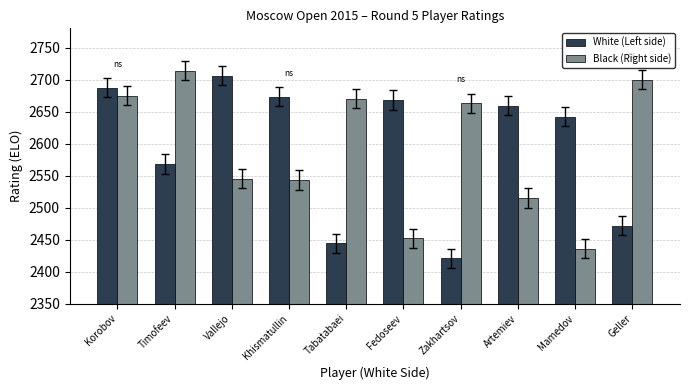

What is the value of the Black (Right side) bar at the 9th from the left?

2436